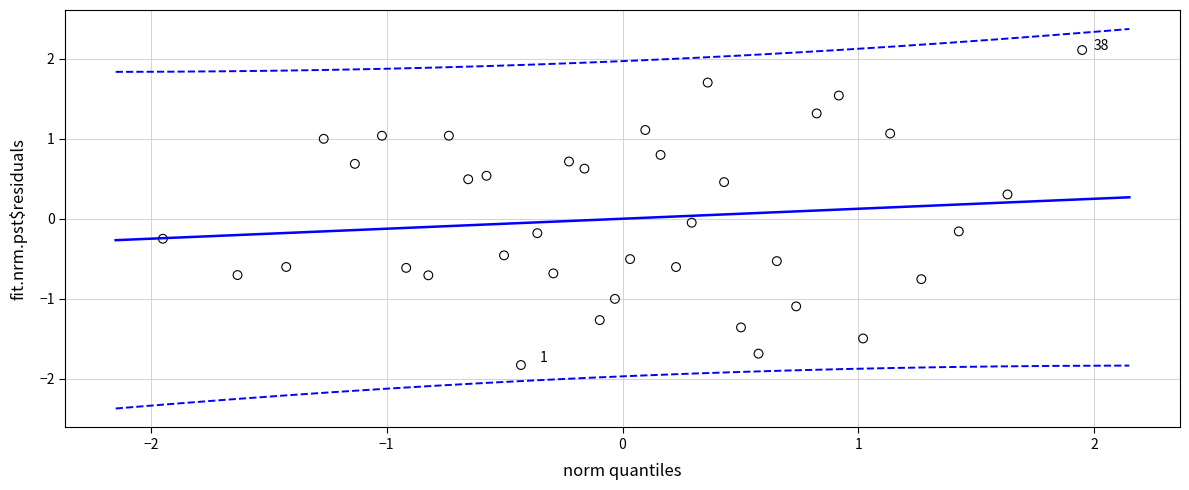

What is the range of Y values (max minus min)?

3.9